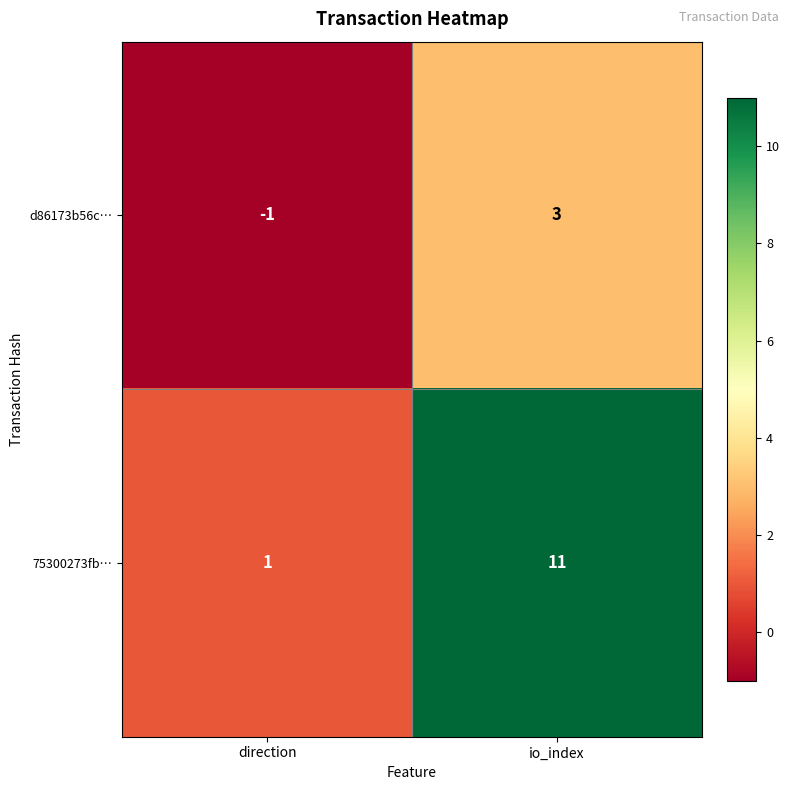

Reading left to right, extract all data points from this chart.

d86173b56c…: direction=-1	io_index=3
75300273fb…: direction=1	io_index=11